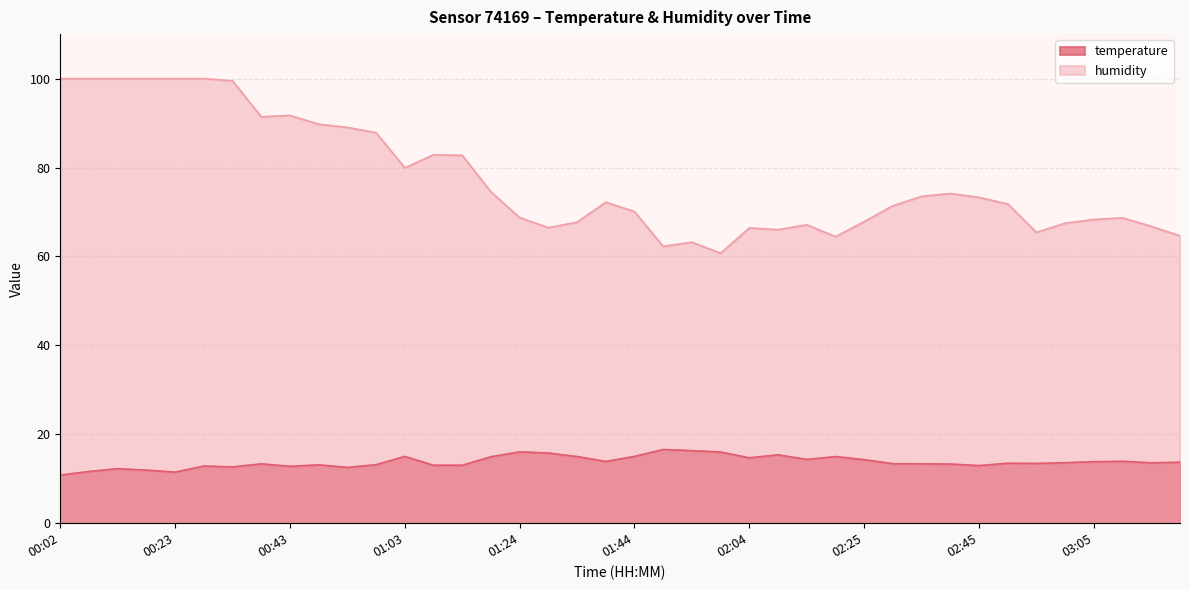

What is the difference between the humidity values at 00:38 and 00:07?

8.6